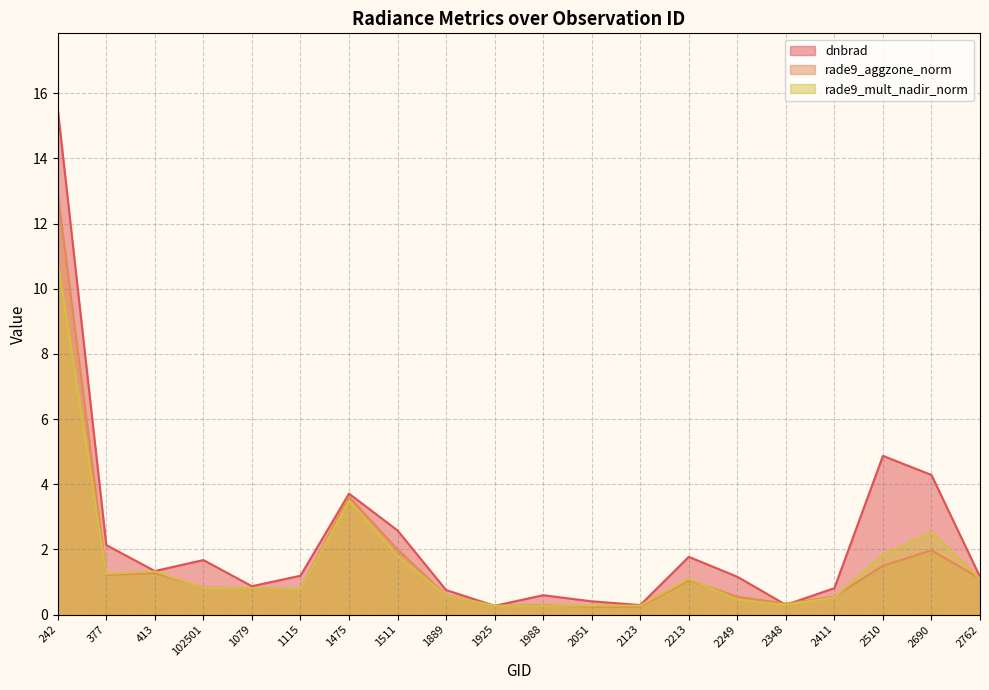

What is the maximum value for rade9_aggzone_norm?

12.9